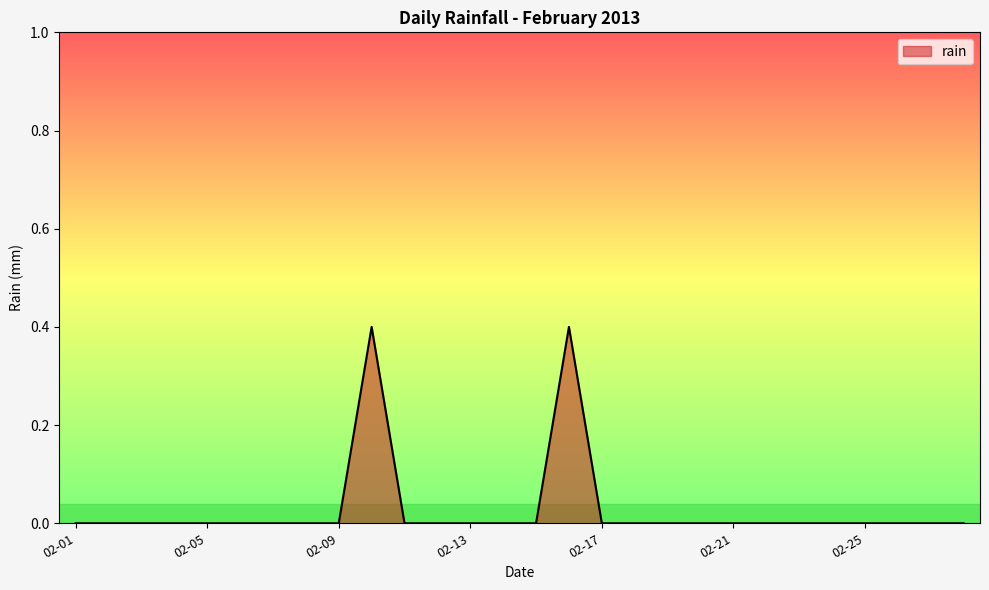

What is the maximum value shown in the chart?

0.4